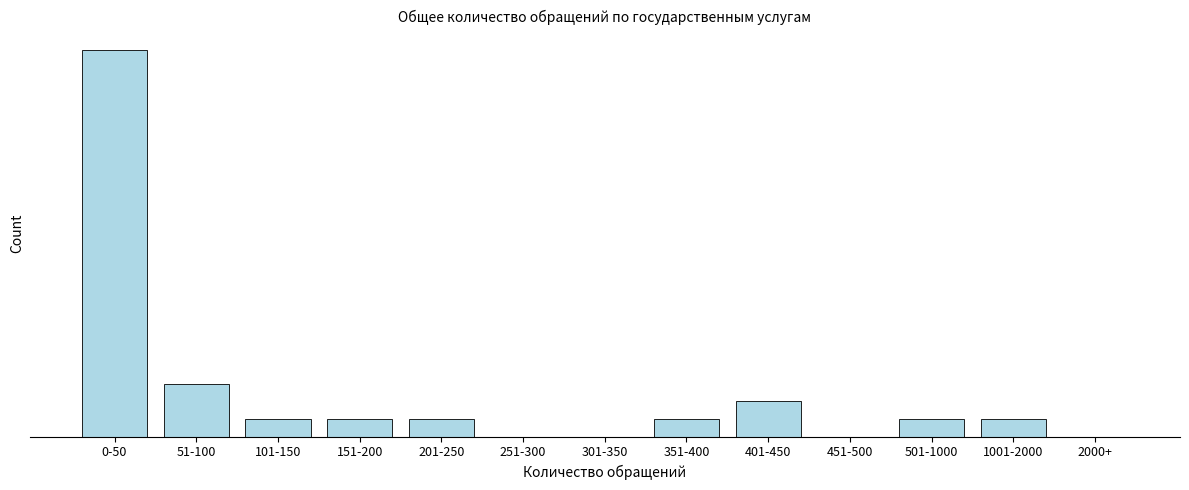

Are the bars horizontal?

No